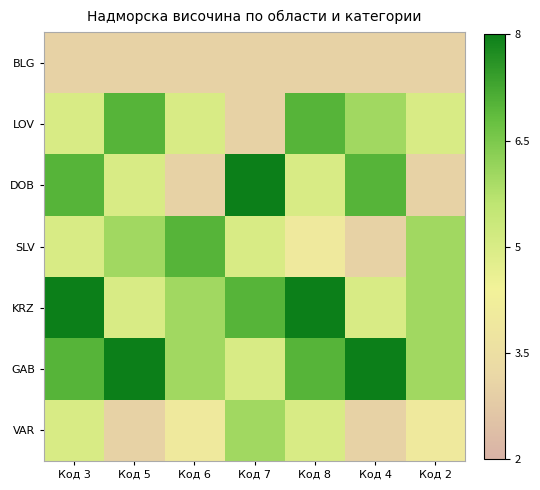

Reading left to right, transcribe all the data shown in this chart.

BLG: Код 3=3	Код 5=3	Код 6=3	Код 7=3	Код 8=3	Код 4=3	Код 2=3
LOV: Код 3=5	Код 5=7	Код 6=5	Код 7=3	Код 8=7	Код 4=6	Код 2=5
DOB: Код 3=7	Код 5=5	Код 6=3	Код 7=8	Код 8=5	Код 4=7	Код 2=3
SLV: Код 3=5	Код 5=6	Код 6=7	Код 7=5	Код 8=4	Код 4=3	Код 2=6
KRZ: Код 3=8	Код 5=5	Код 6=6	Код 7=7	Код 8=8	Код 4=5	Код 2=6
GAB: Код 3=7	Код 5=8	Код 6=6	Код 7=5	Код 8=7	Код 4=8	Код 2=6
VAR: Код 3=5	Код 5=3	Код 6=4	Код 7=6	Код 8=5	Код 4=3	Код 2=4